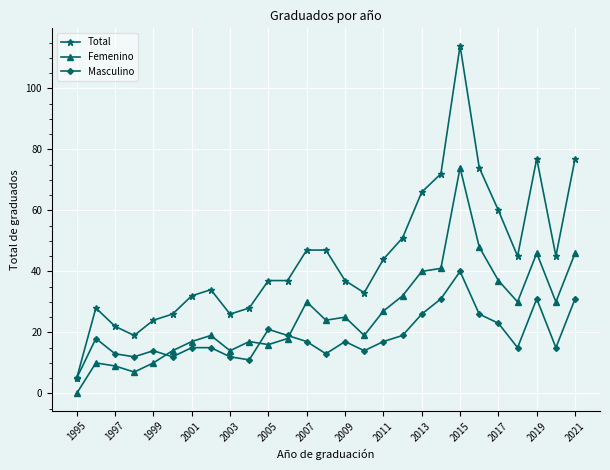

How many distinct data groups are displayed?

3